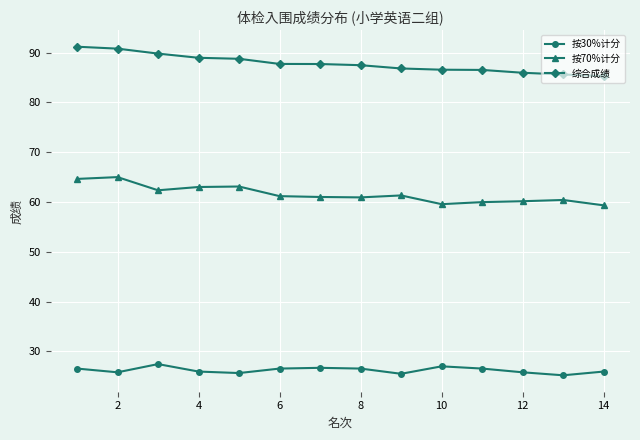

How many categories are shown in the chart?

14